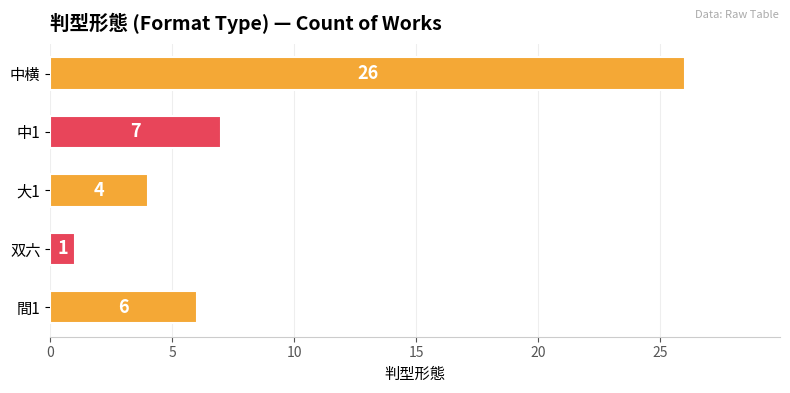

The value at 大1 is 5. True or false?

False